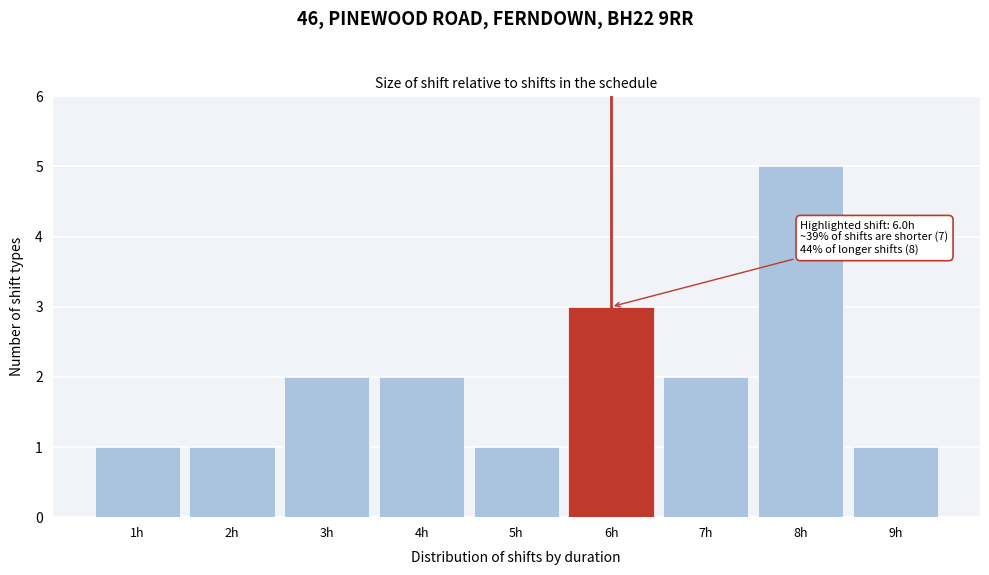

Which range on the x-axis has the tallest bar?

7.5 to 8.5